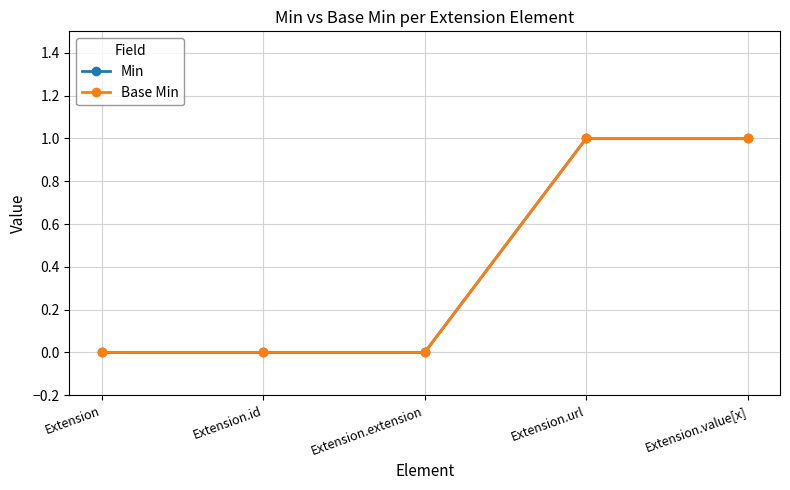

The value of Base Min at Extension is 1. True or false?

False